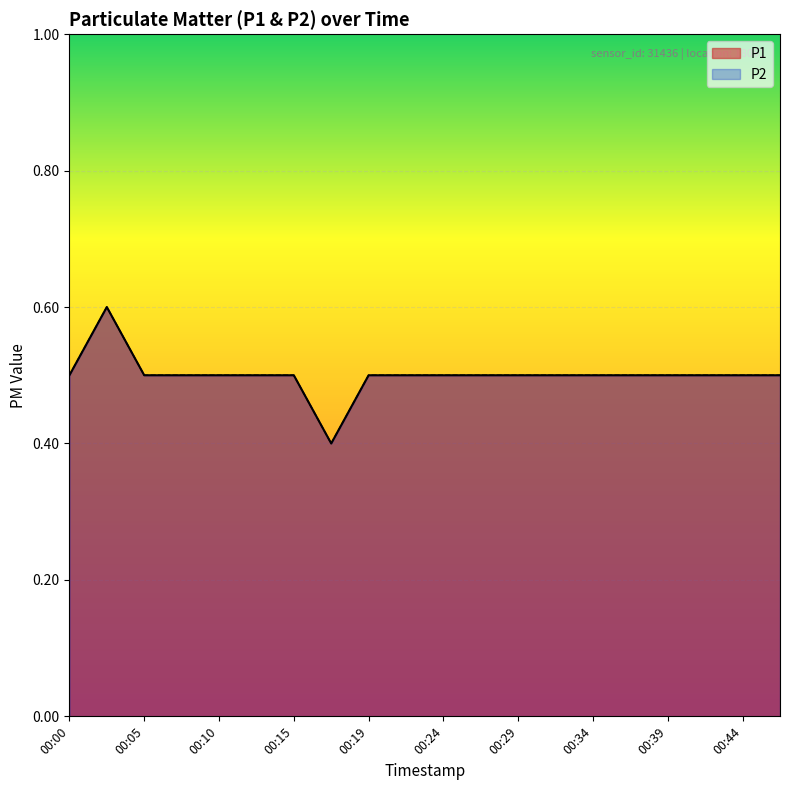

Reading right to left, what are all the values shown in this chart?

P1: 00:46=0.5	00:44=0.5	00:41=0.5	00:39=0.5	00:36=0.5	00:34=0.5	00:32=0.5	00:29=0.5	00:27=0.5	00:24=0.5	00:22=0.5	00:19=0.5	00:17=0.4	00:15=0.5	00:12=0.5	00:10=0.5	00:07=0.5	00:05=0.5	00:02=0.6	00:00=0.5
P2: 00:46=0.5	00:44=0.5	00:41=0.5	00:39=0.5	00:36=0.5	00:34=0.5	00:32=0.5	00:29=0.5	00:27=0.5	00:24=0.5	00:22=0.5	00:19=0.5	00:17=0.4	00:15=0.5	00:12=0.5	00:10=0.5	00:07=0.5	00:05=0.5	00:02=0.6	00:00=0.5